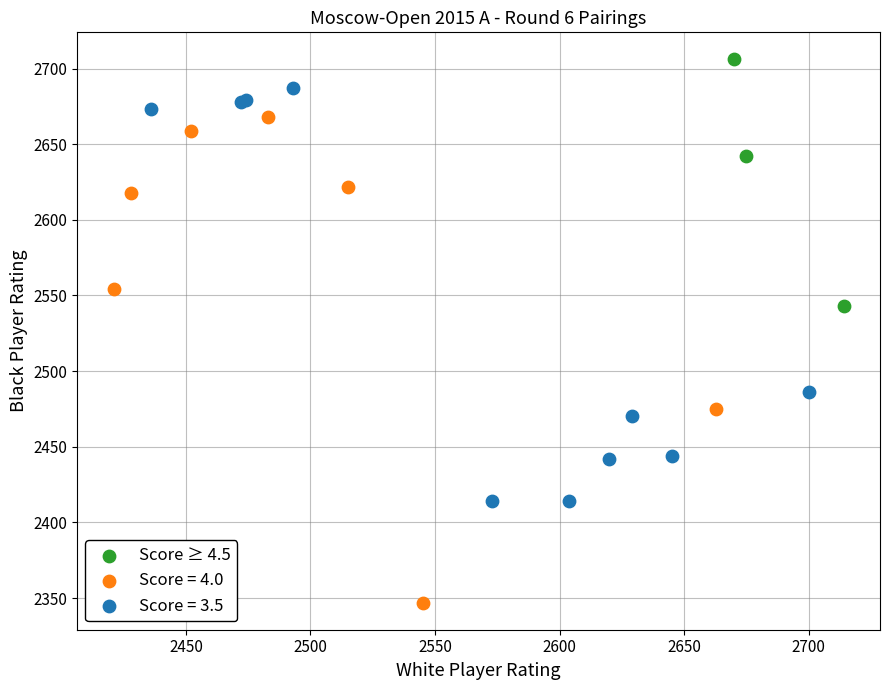

Which series has the widest spread of Y values?

Score = 4.0